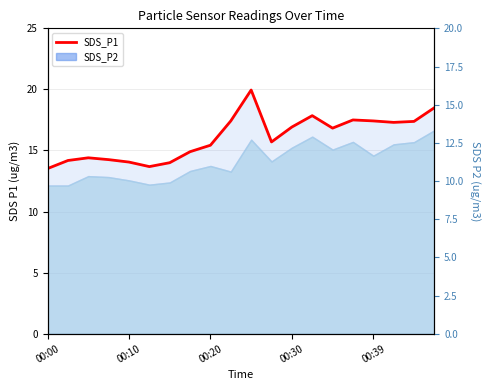

How many interior local peaks (higher than both neighbors) does the data have?

4